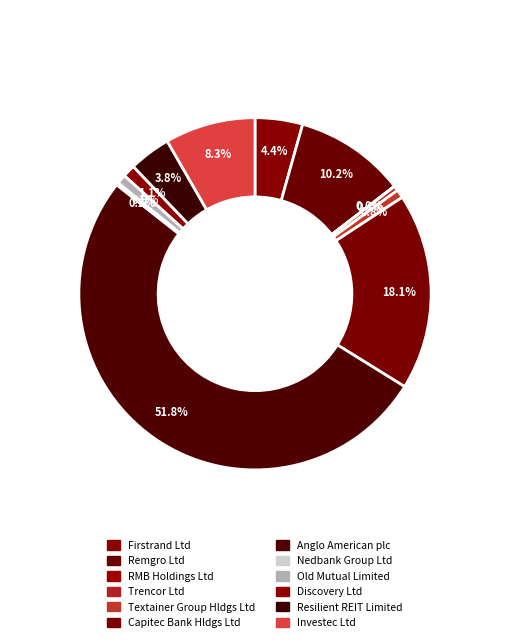

To the nearest percent, what is the combined percentage of Discovery Ltd and RMB Holdings Ltd?

1%